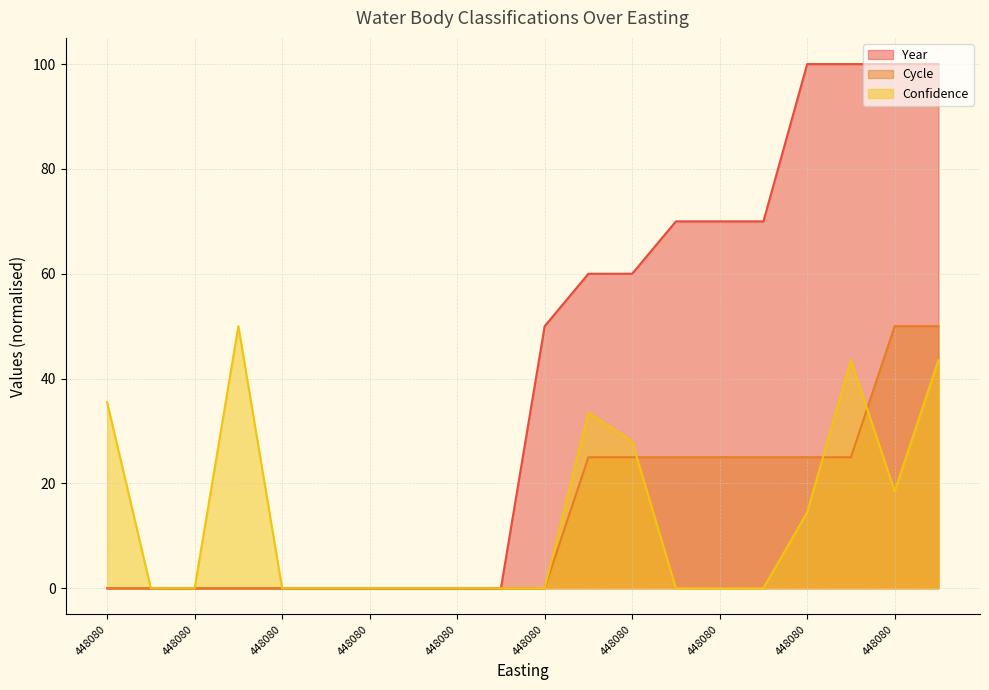

At which category is the sum across all series the highest?

448080